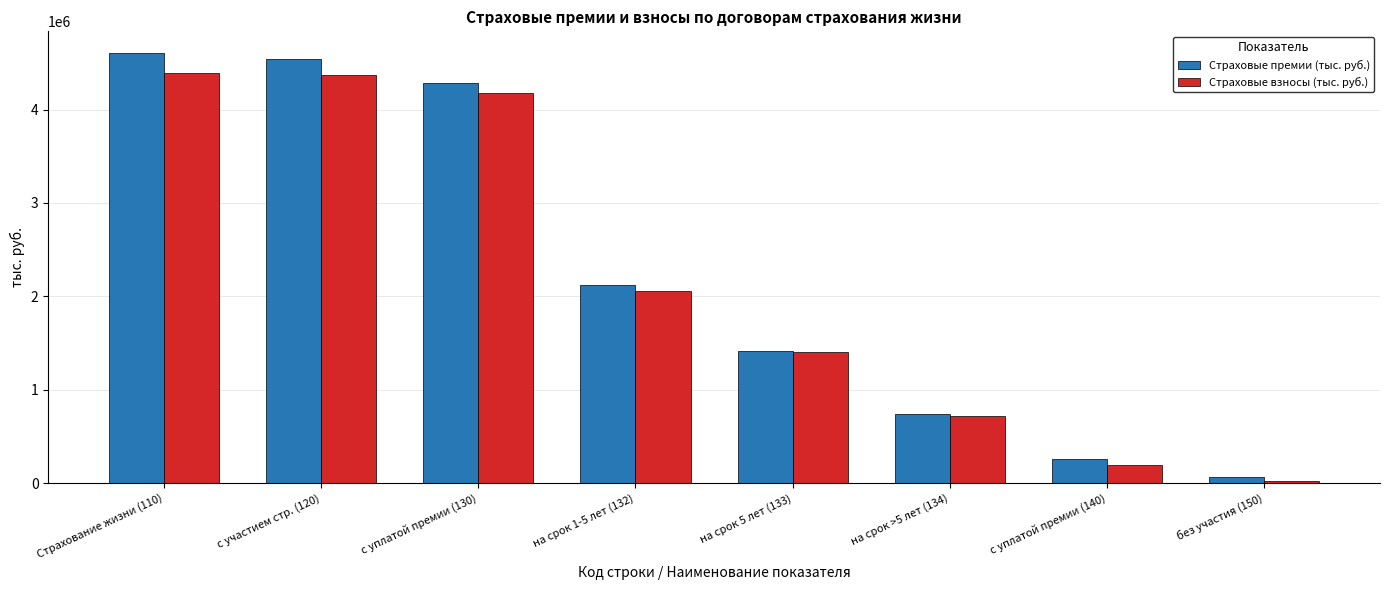

At which category does the chart reach its minimum across all series?

без участия (150)